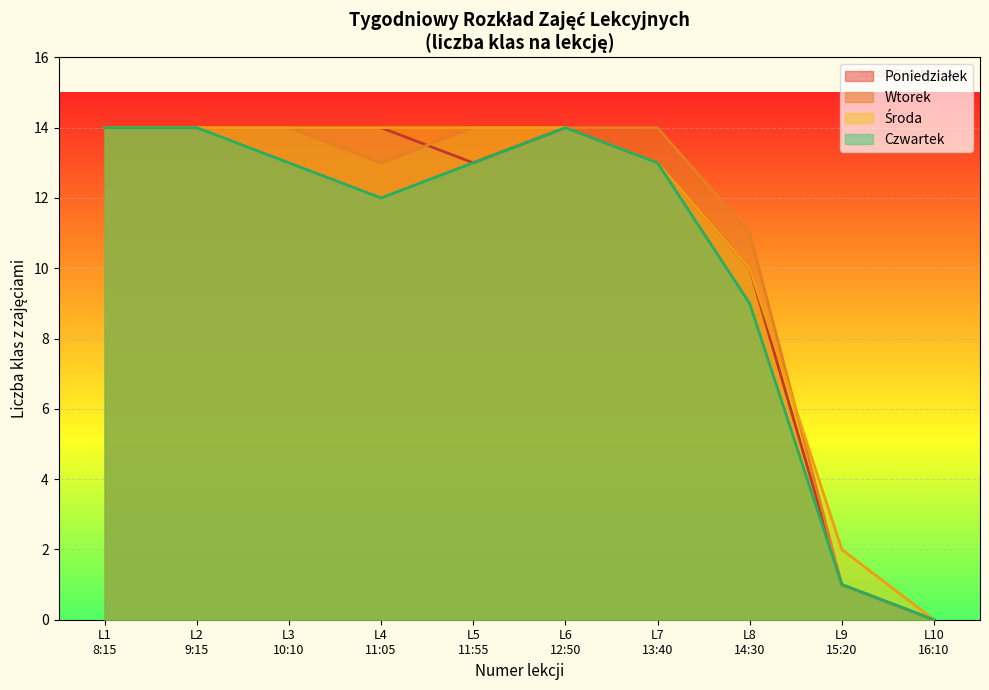

What is the sum of the Czwartek values at Lekcja 10 and Lekcja 3?

13